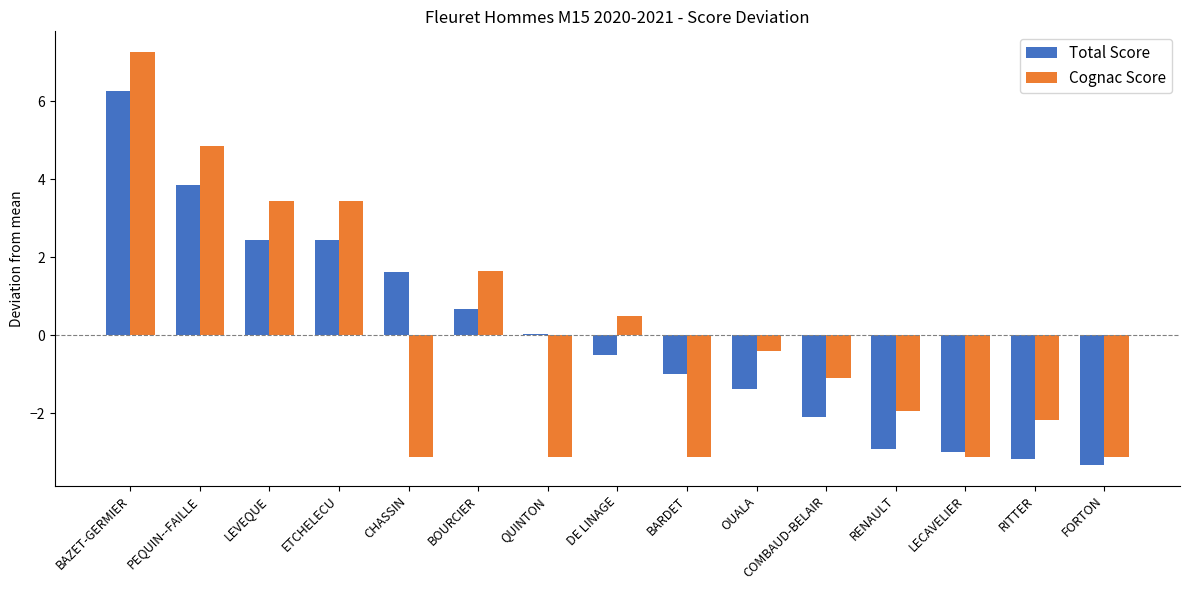

Count the number of data series in this chart.

2